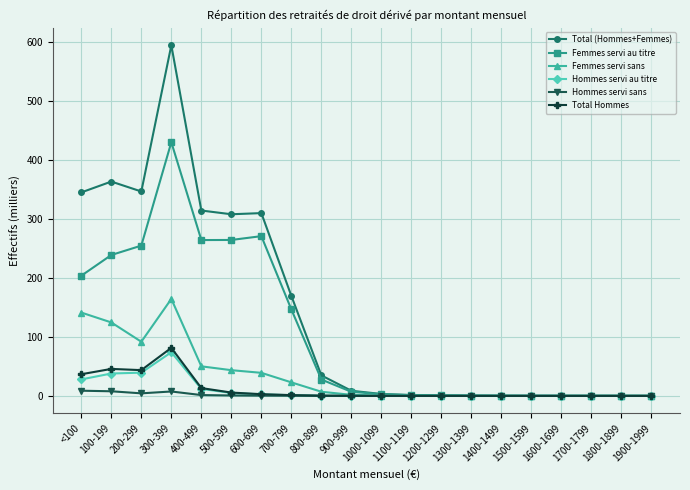

How many series are shown in this chart?

6